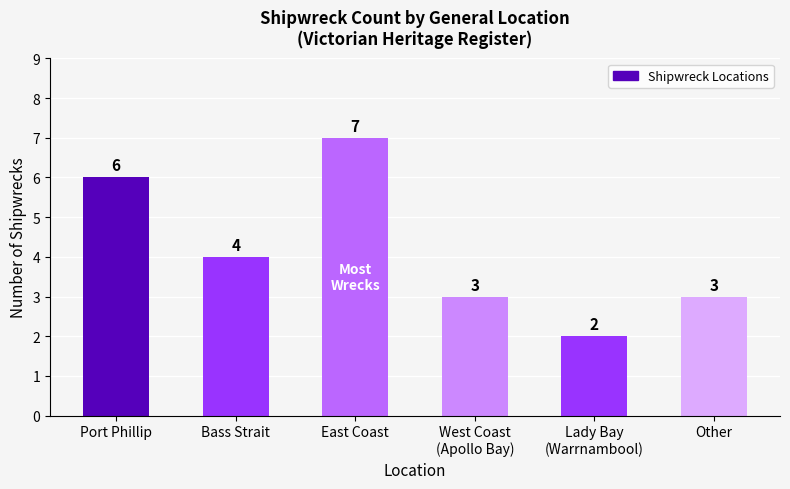

The chart shows a value of 11 at East Coast. True or false?

False